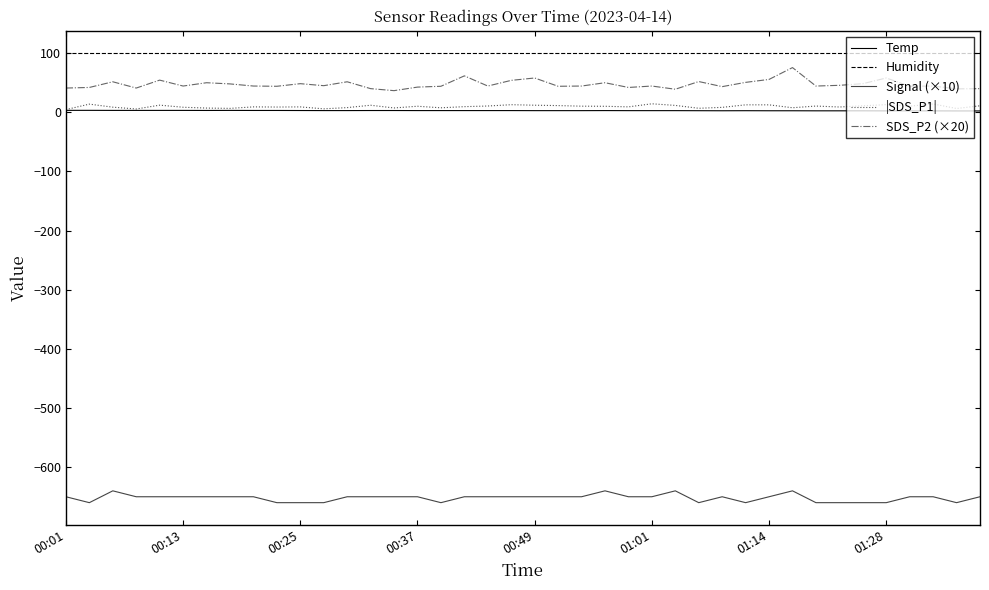

What is the sum of all Signal (×10) values?

-26080.0